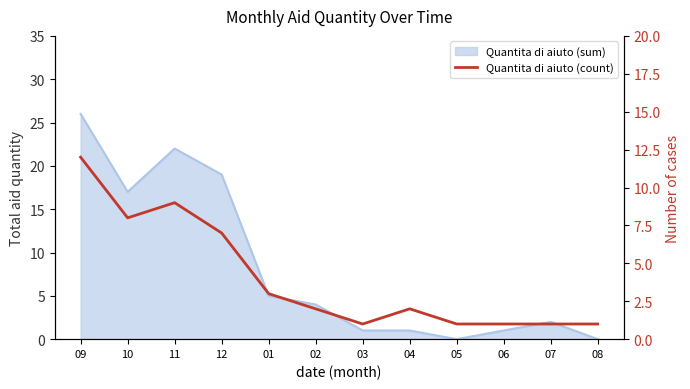

What is the label of the 7th point from the right?

02